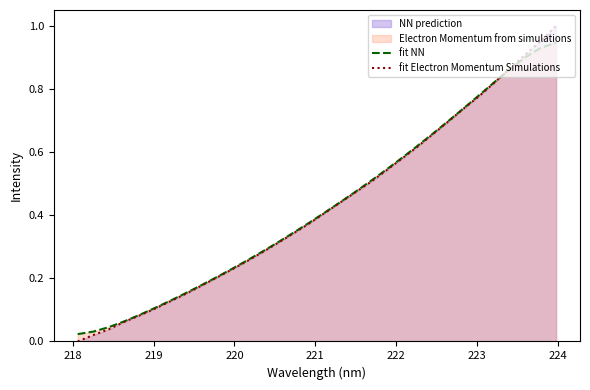

Which series has the widest spread of values?

fit Electron Momentum Simulations